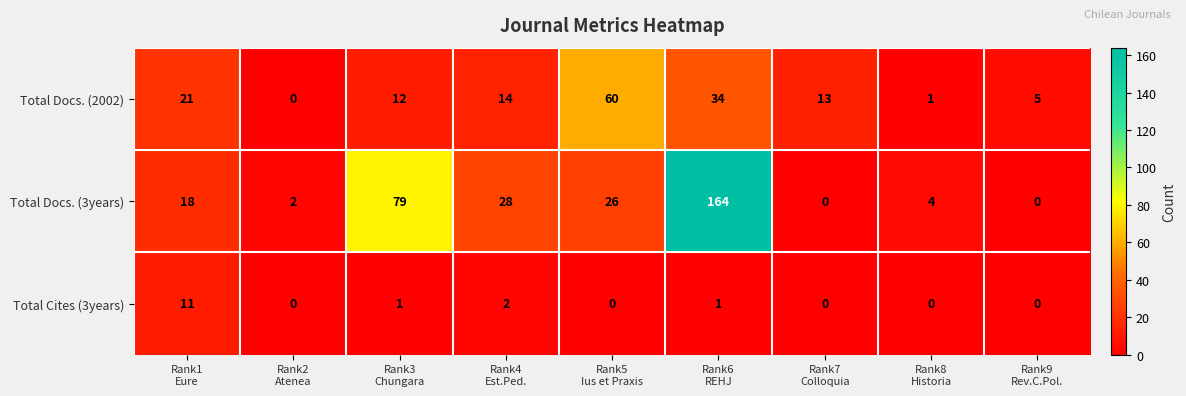

What is the greatest value displayed?

164